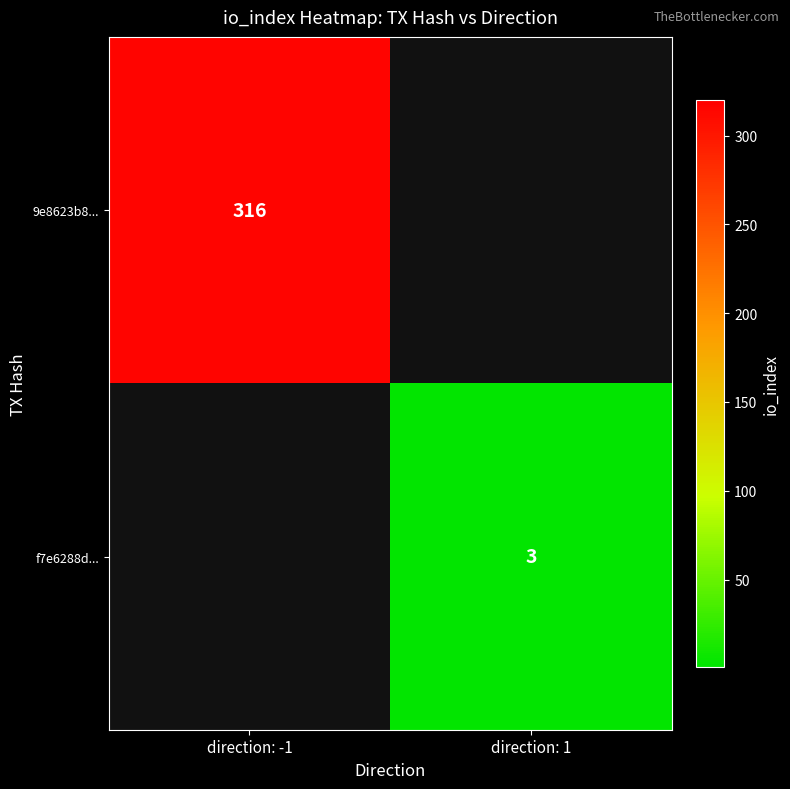

Is it true that 9e8623b8... equals 468 at direction: -1?

False